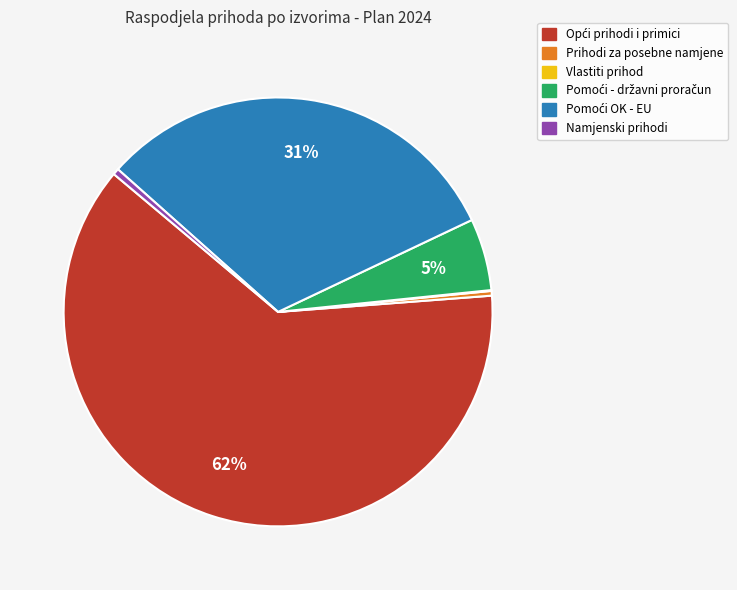

Does any single category account for the majority?

Yes